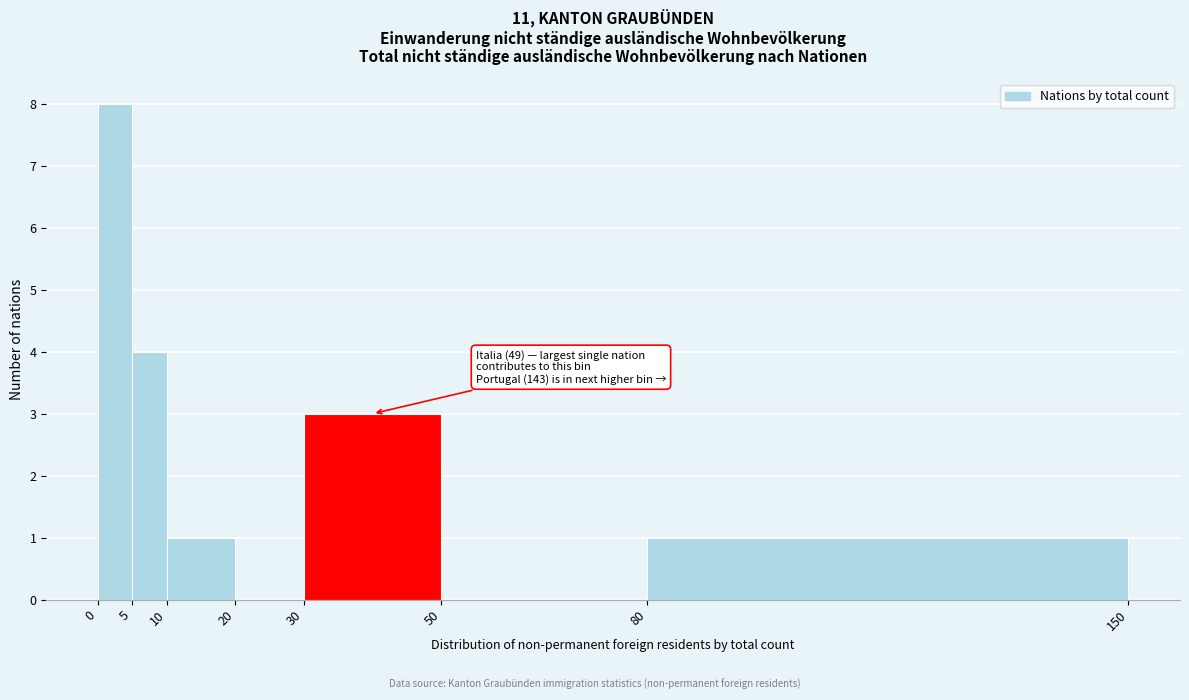

Over which range of the x-axis is the bar tallest?

0 to 5